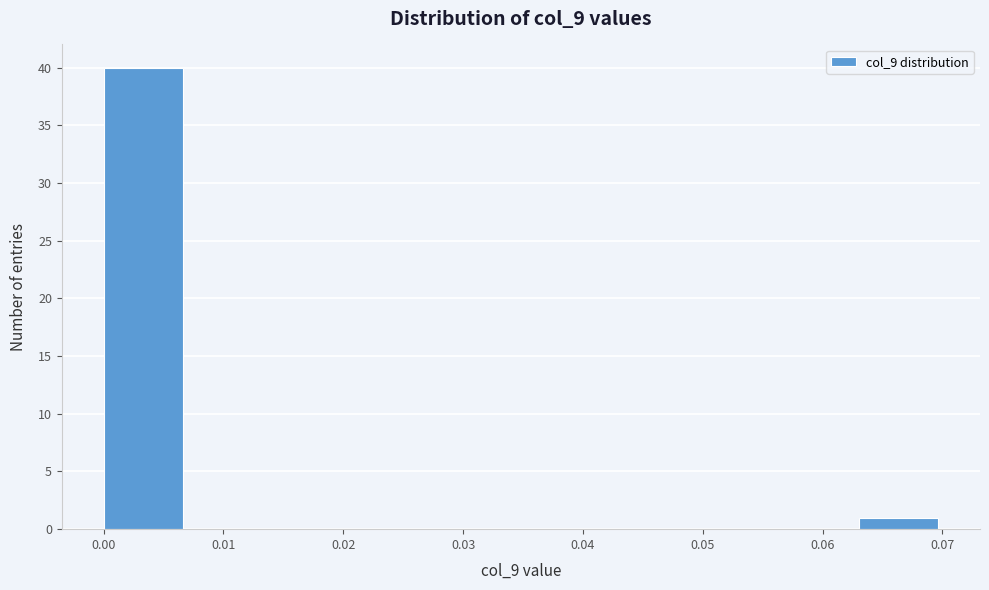

Reading left to right, list every bar in this chart as the range it spans on the x-axis followed by its height. The values are not printed on the chart, so give them approximately, as read against the axis.

0.000 to 0.007: 40
0.007 to 0.014: 0
0.014 to 0.021: 0
0.021 to 0.028: 0
0.028 to 0.035: 0
0.035 to 0.042: 0
0.042 to 0.049: 0
0.049 to 0.056: 0
0.056 to 0.063: 0
0.063 to 0.070: 1